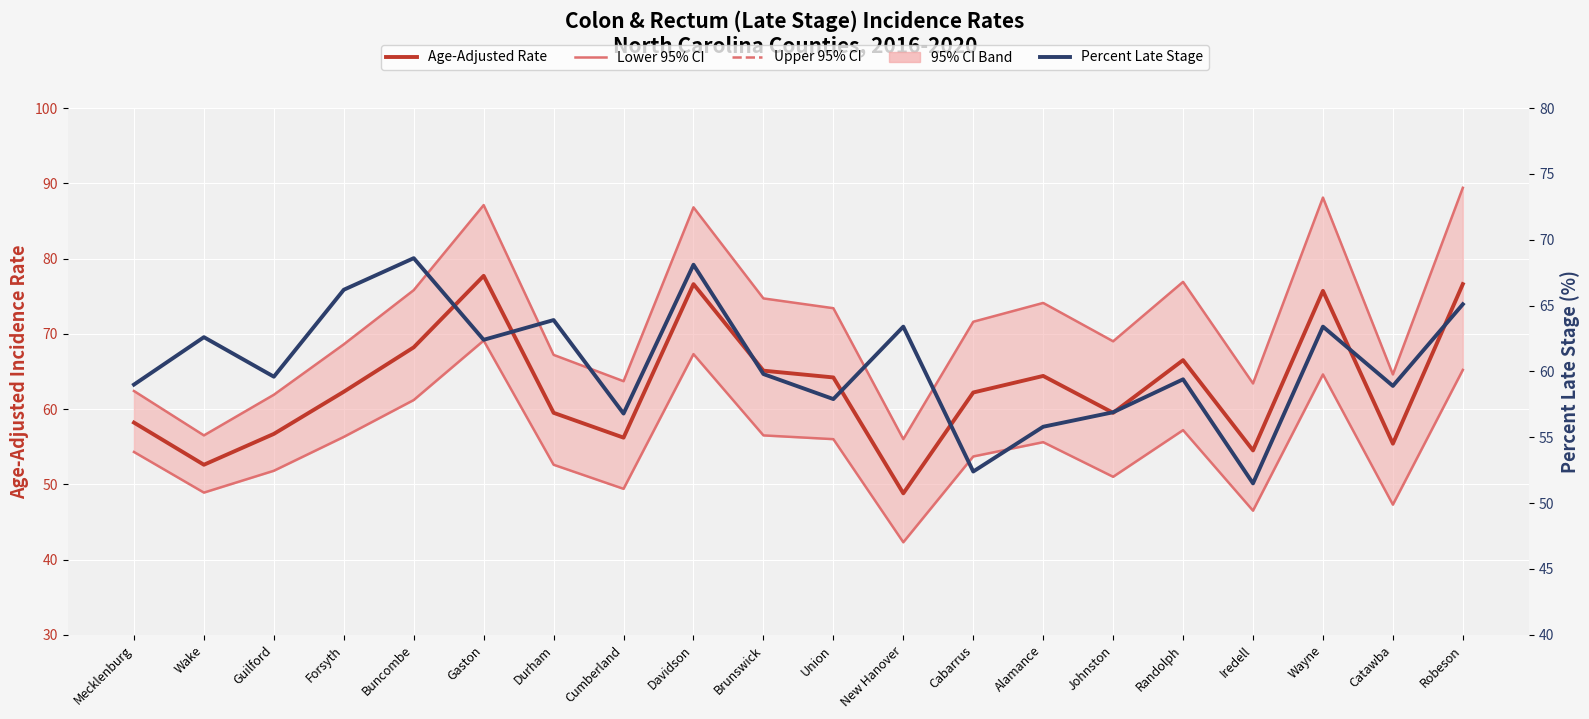

How many data points in Percent Late Stage are less than 59?

7